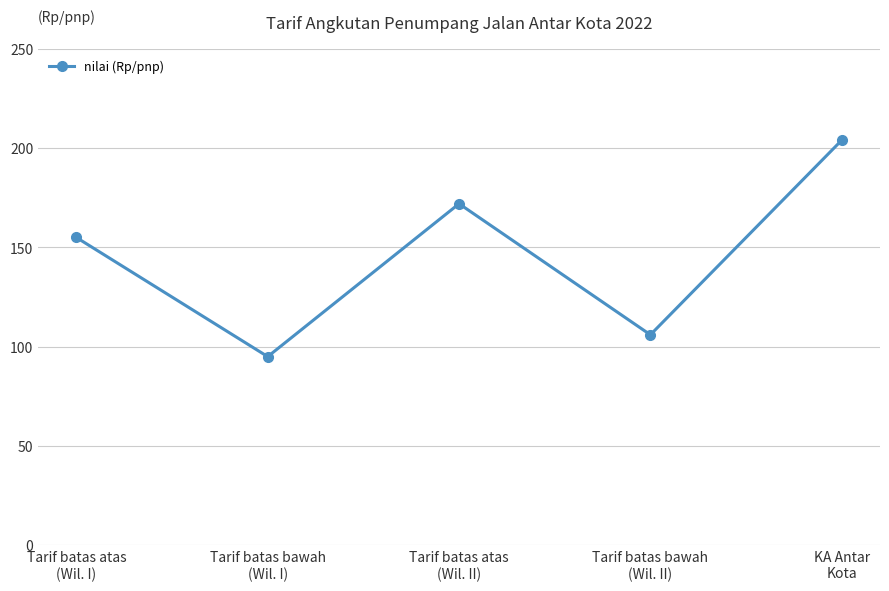

Rank the categories by value from lowest to highest.

Tarif batas bawah
(Wil. I), Tarif batas bawah
(Wil. II), Tarif batas atas
(Wil. I), Tarif batas atas
(Wil. II), KA Antar
Kota